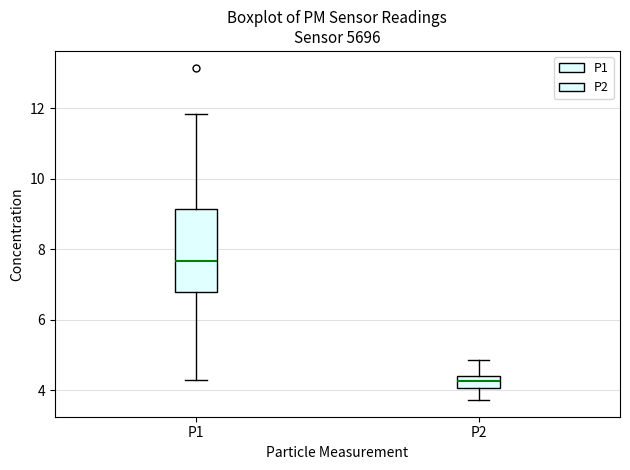

Where does the lower whisker of the box for P2 end on the y-axis? The values are not printed on the chart, so give them approximately, as read against the axis.

3.8